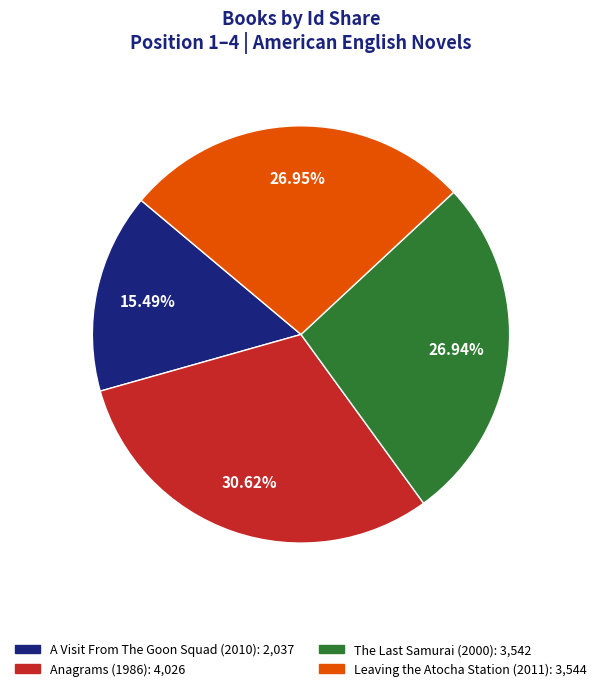

Which category has the biggest portion of the pie?

Anagrams (1986)